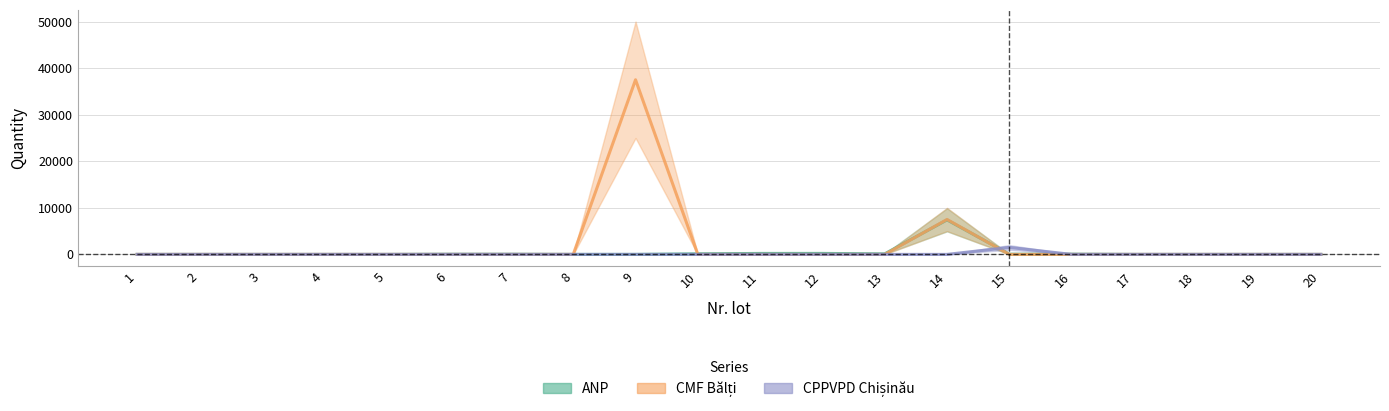

What is the average value of the ANP series?

413.2